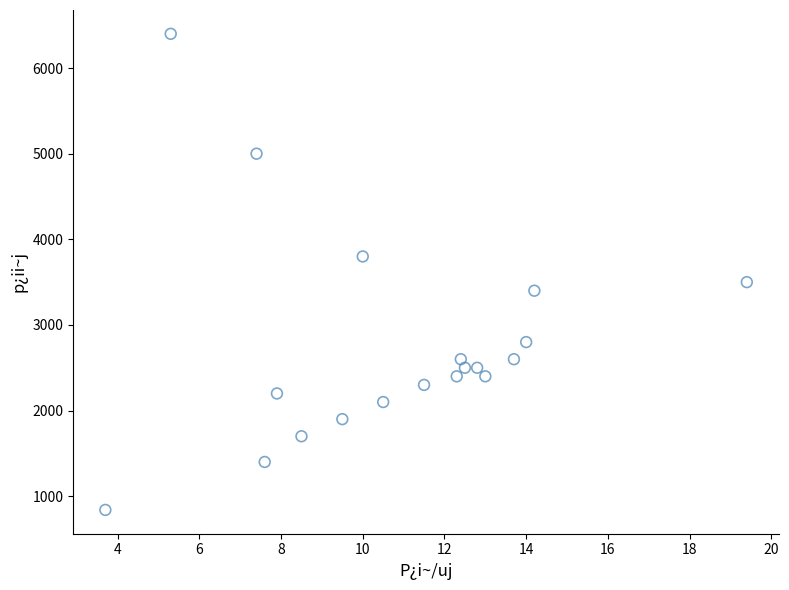

What is the range of Y values (max minus min)?

5560